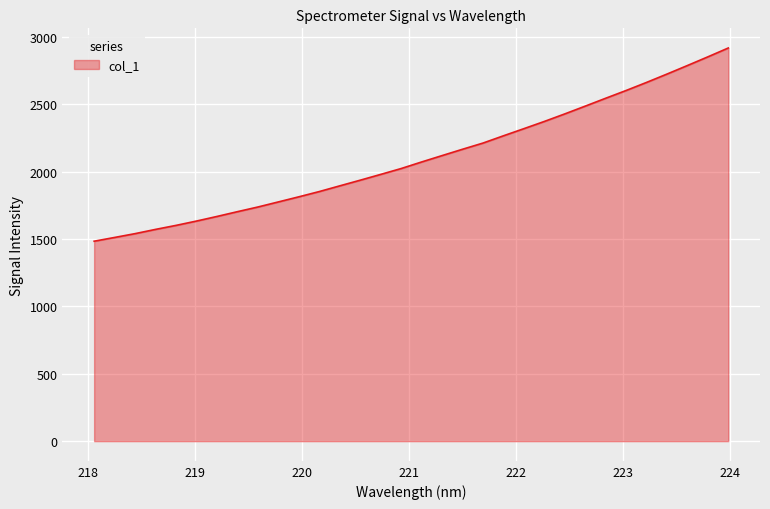

How many lines are shown in the chart?

1